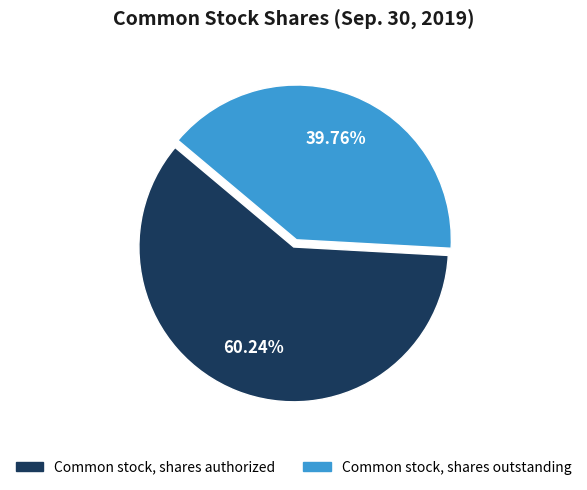

What percentage is the Common stock, shares outstanding slice, to the nearest percent?

40%